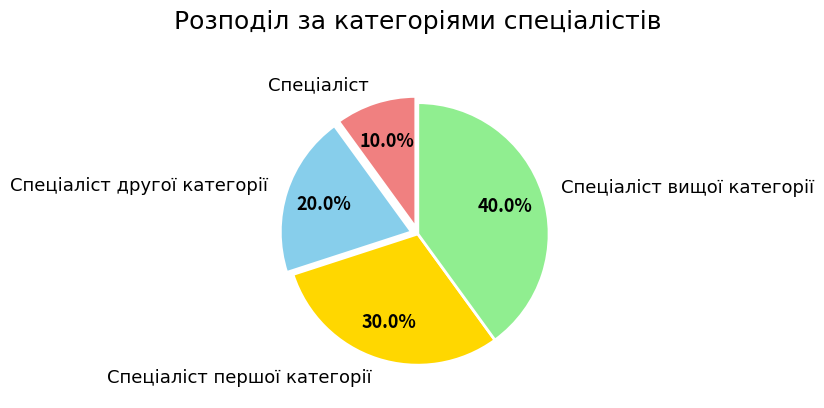

True or false: Спеціаліст accounts for 10% of the total.

True